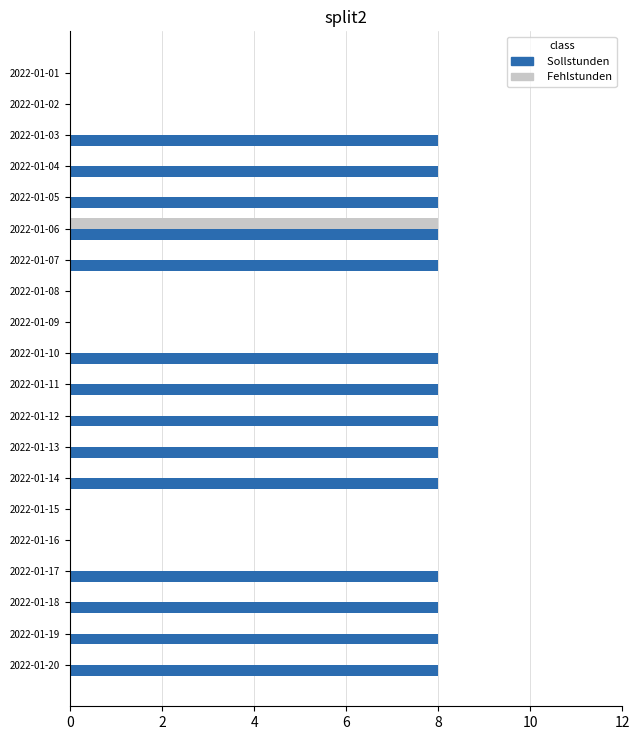

The value of Fehlstunden at 2022-01-10 is 0. True or false?

True